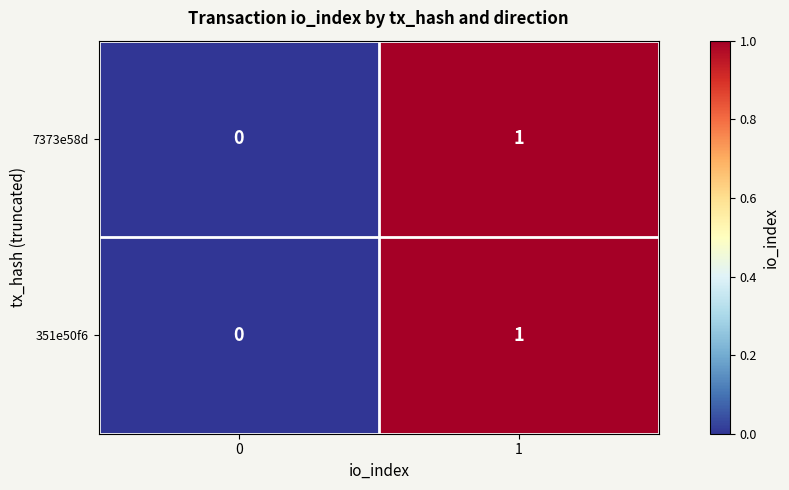

Is the value of 7373e58d at 1 greater than the value of 351e50f6 at 0?

Yes